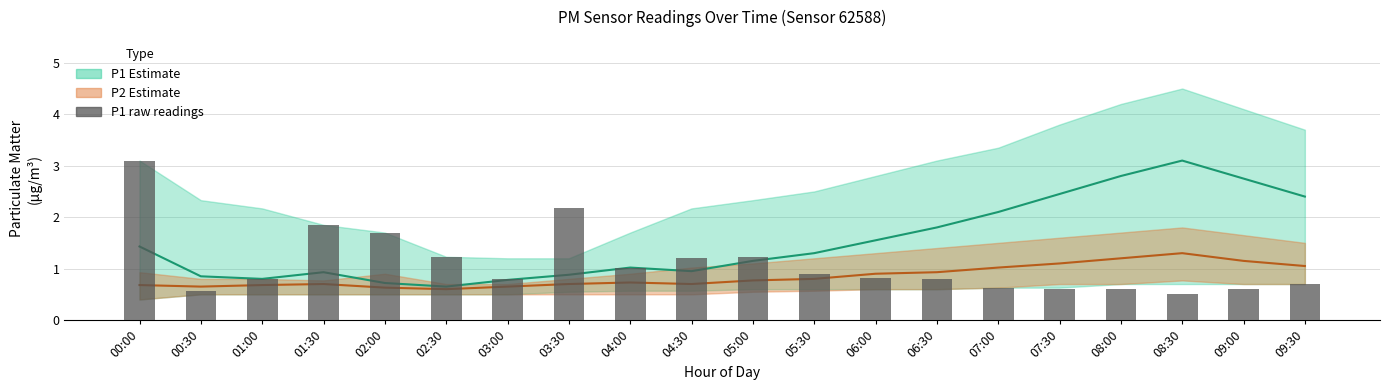

List the series in order of their peak value, highest first.

P1 (PM10), P1 raw readings, P2 (PM2.5)